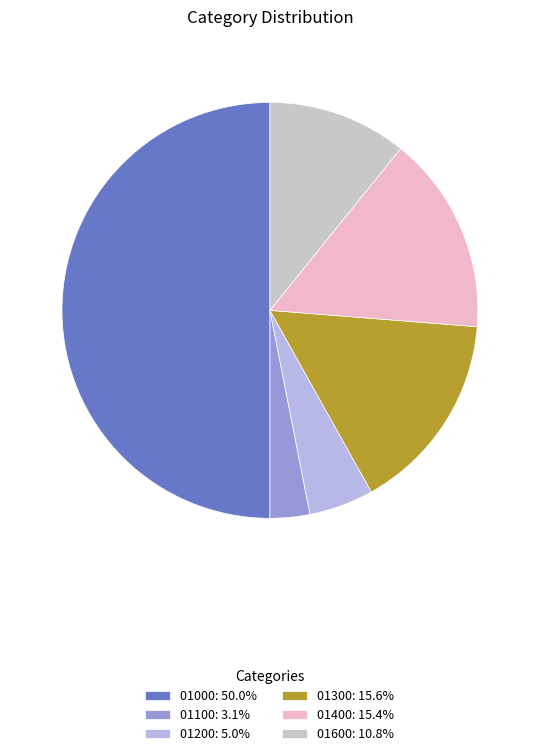

Which category has the biggest portion of the pie?

01000